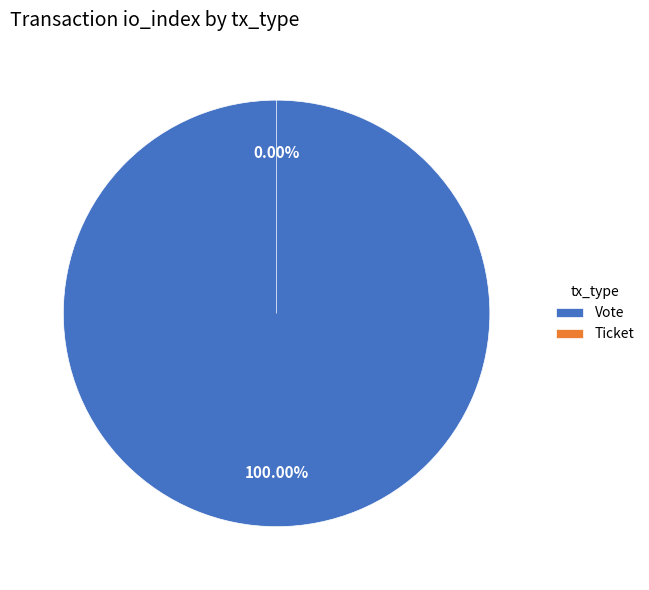

Which slice is the largest?

Vote